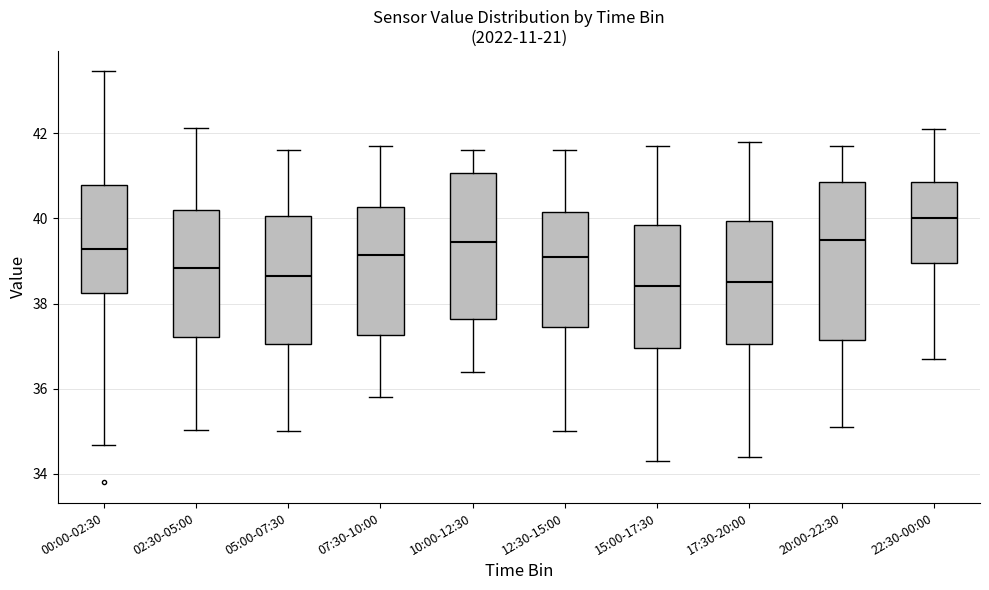

Reading left to right, read every box against the y-axis: the position of its median line, the range the box covers, and the ends of its whiskers. The values are not printed on the chart, so give them approximately, as read against the axis.

00:00-02:30: median 39.2, box 38.2 to 40.8, whiskers 34.6 to 43.4
02:30-05:00: median 38.8, box 37.2 to 40.2, whiskers 35.0 to 42.2
05:00-07:30: median 38.6, box 37.0 to 40.0, whiskers 35.0 to 41.6
07:30-10:00: median 39.2, box 37.2 to 40.2, whiskers 35.8 to 41.8
10:00-12:30: median 39.4, box 37.6 to 41.0, whiskers 36.4 to 41.6
12:30-15:00: median 39.2, box 37.4 to 40.2, whiskers 35.0 to 41.6
15:00-17:30: median 38.4, box 37.0 to 39.8, whiskers 34.4 to 41.8
17:30-20:00: median 38.6, box 37.0 to 40.0, whiskers 34.4 to 41.8
20:00-22:30: median 39.6, box 37.2 to 40.8, whiskers 35.2 to 41.8
22:30-00:00: median 40.0, box 39.0 to 40.8, whiskers 36.8 to 42.2